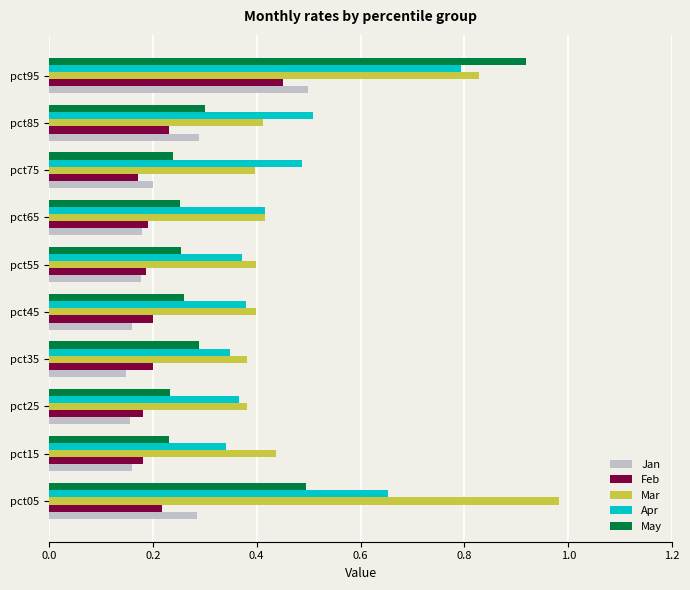

Which series has the largest range (max minus min)?

May